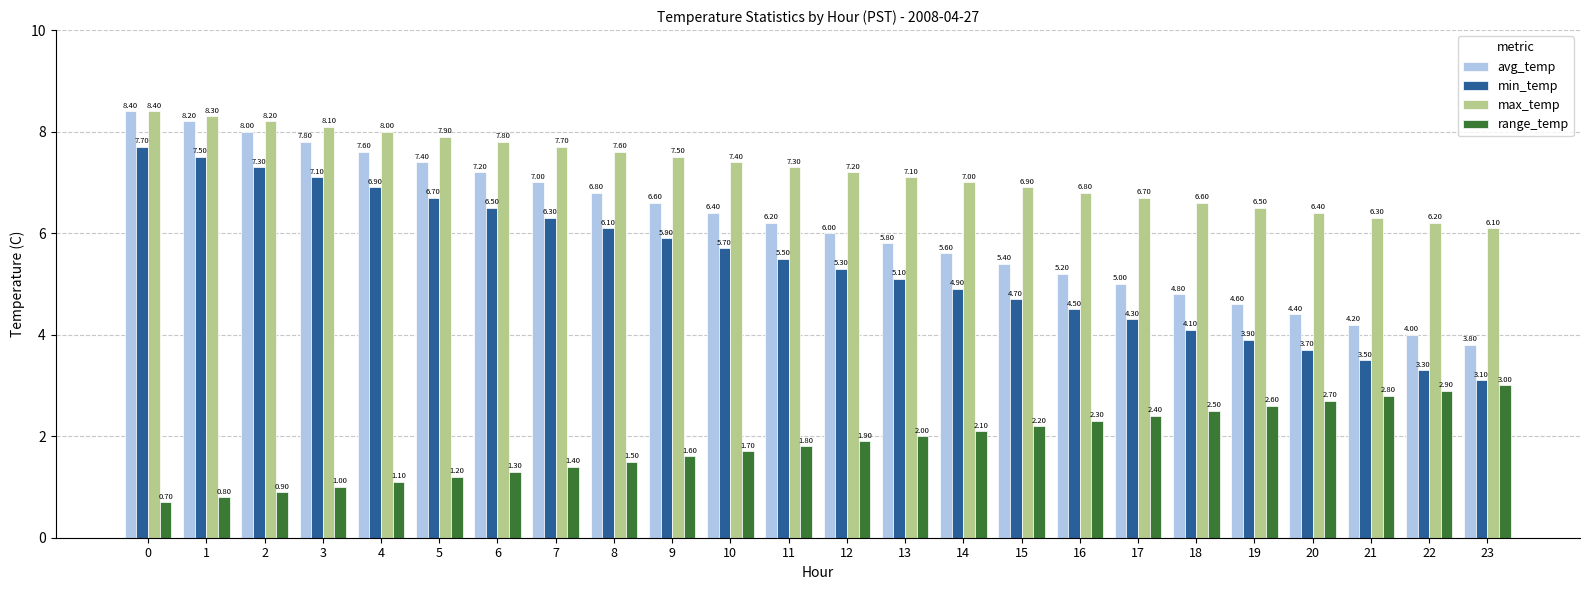

How many values in the range_temp series are below 1?

3